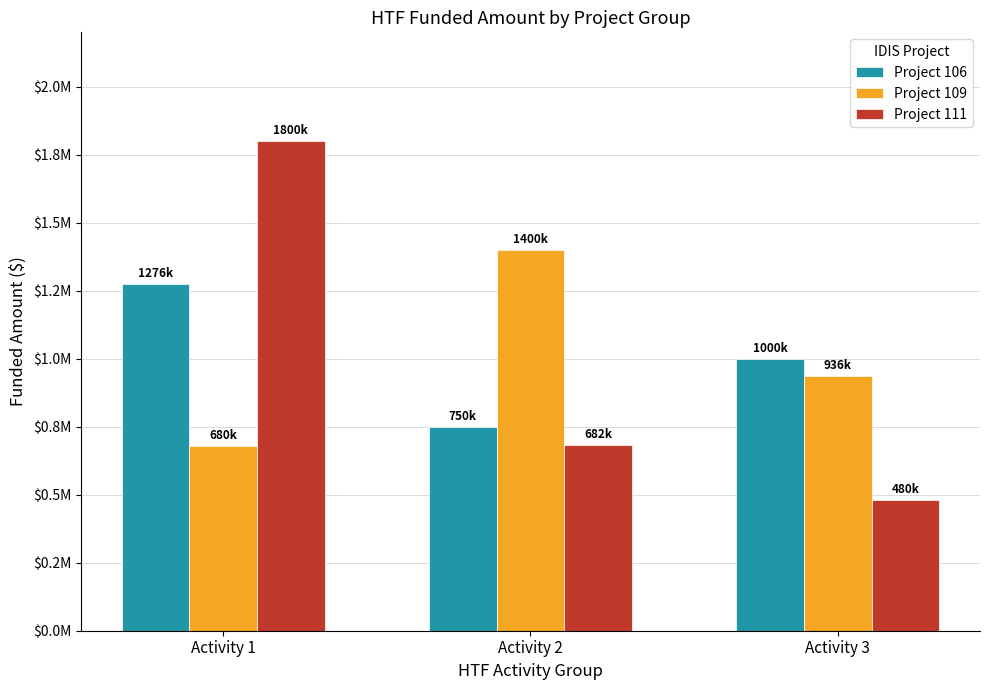

Which has a higher value, Activity 3 or Activity 1?

Activity 1